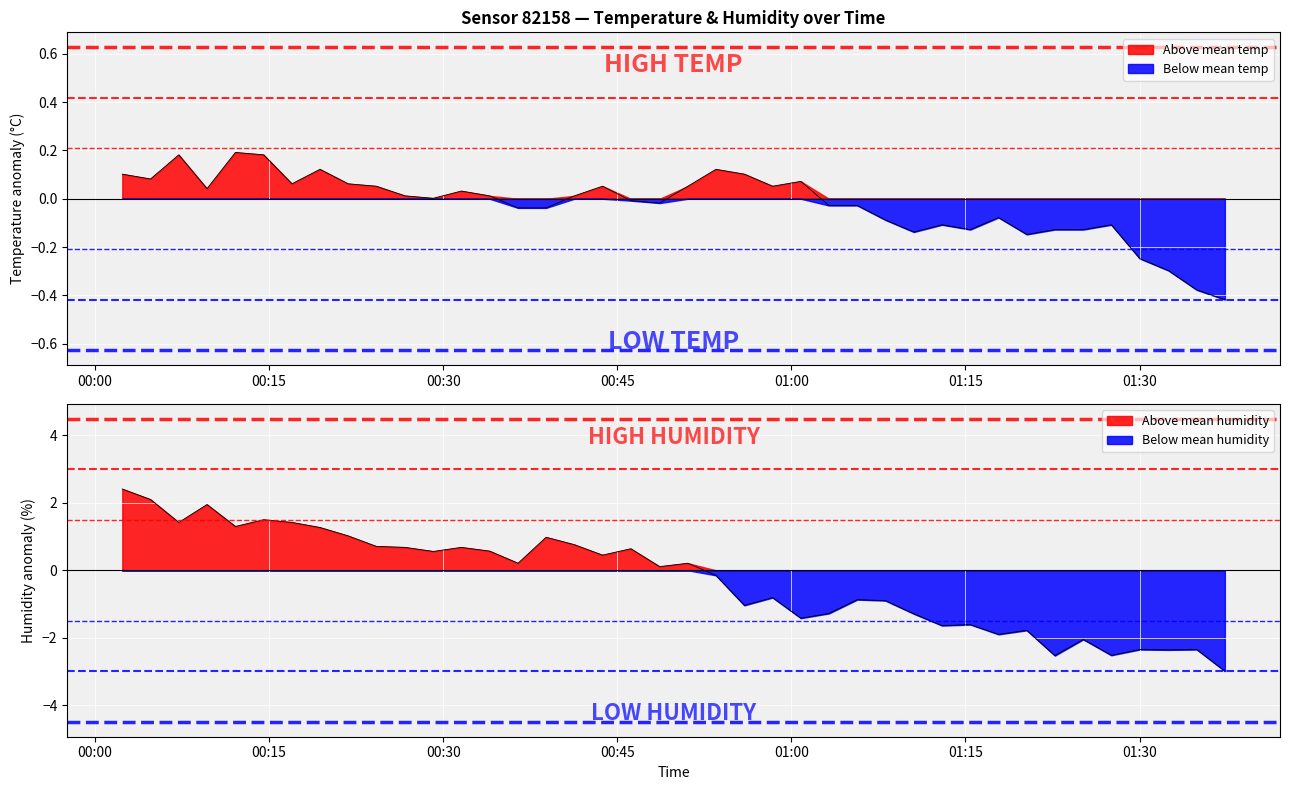

Reading left to right, list all the values displayed in this chart.

temperature: 0.1	0.1	0.2	0.0	0.2	0.2	0.1	0.1	0.1	0.1	0.0	0.0	0.0	0.0	-0.0	-0.0	0.0	0.1	-0.0	-0.0	0.1	0.1	0.1	0.1	0.1	-0.0	-0.0	-0.1	-0.1	-0.1	-0.1	-0.1	-0.1	-0.1	-0.1	-0.1	-0.2	-0.3	-0.4	-0.4
humidity: 2.4	2.1	1.4	2.0	1.3	1.5	1.4	1.3	1.0	0.7	0.7	0.6	0.7	0.6	0.2	1.0	0.8	0.5	0.6	0.1	0.2	-0.1	-1.0	-0.8	-1.4	-1.3	-0.9	-0.9	-1.3	-1.6	-1.6	-1.9	-1.8	-2.5	-2.0	-2.5	-2.3	-2.4	-2.3	-3.0